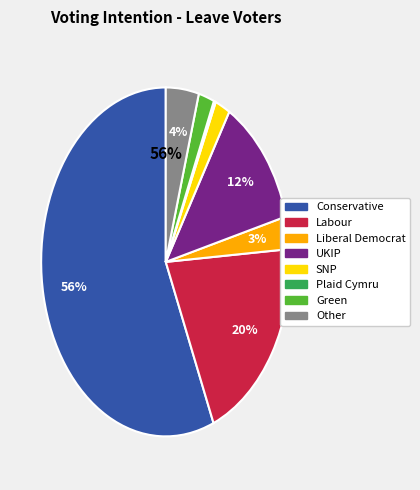

The UKIP slice represents 25% of the pie. True or false?

False